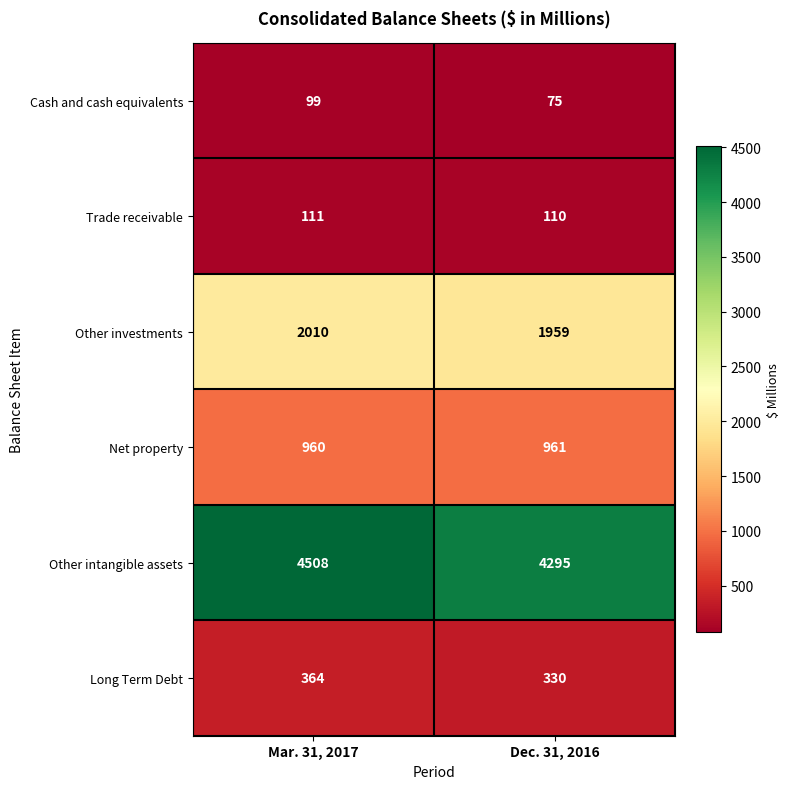

Which category has the lowest value across all series?

Dec. 31, 2016